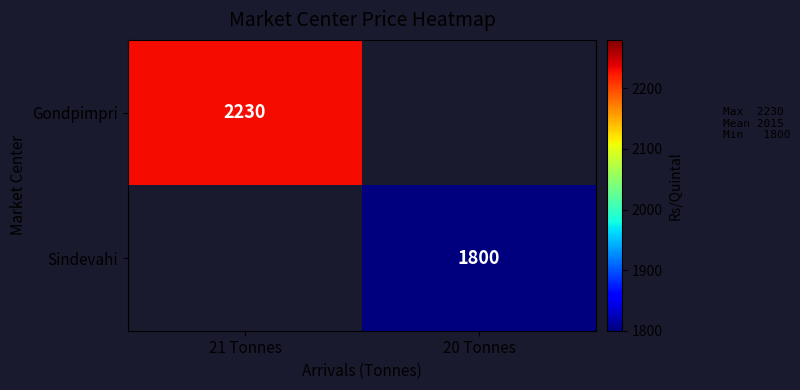

The Sindevahi series shows 861 at 20 Tonnes. True or false?

False